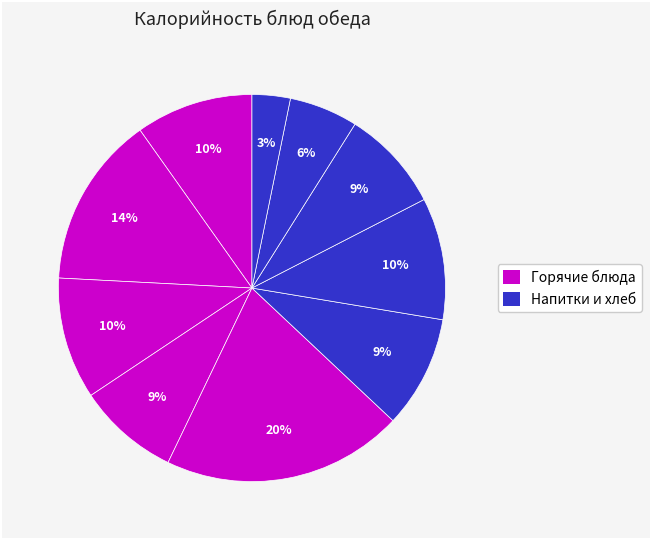

How many segments does this pie chart have?

10